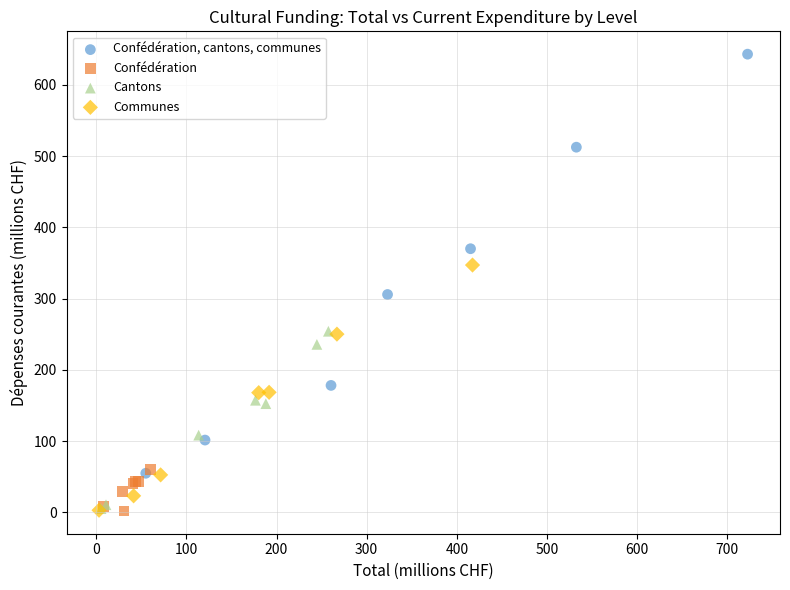

Which series contains the highest Y value?

Confédération, cantons, communes